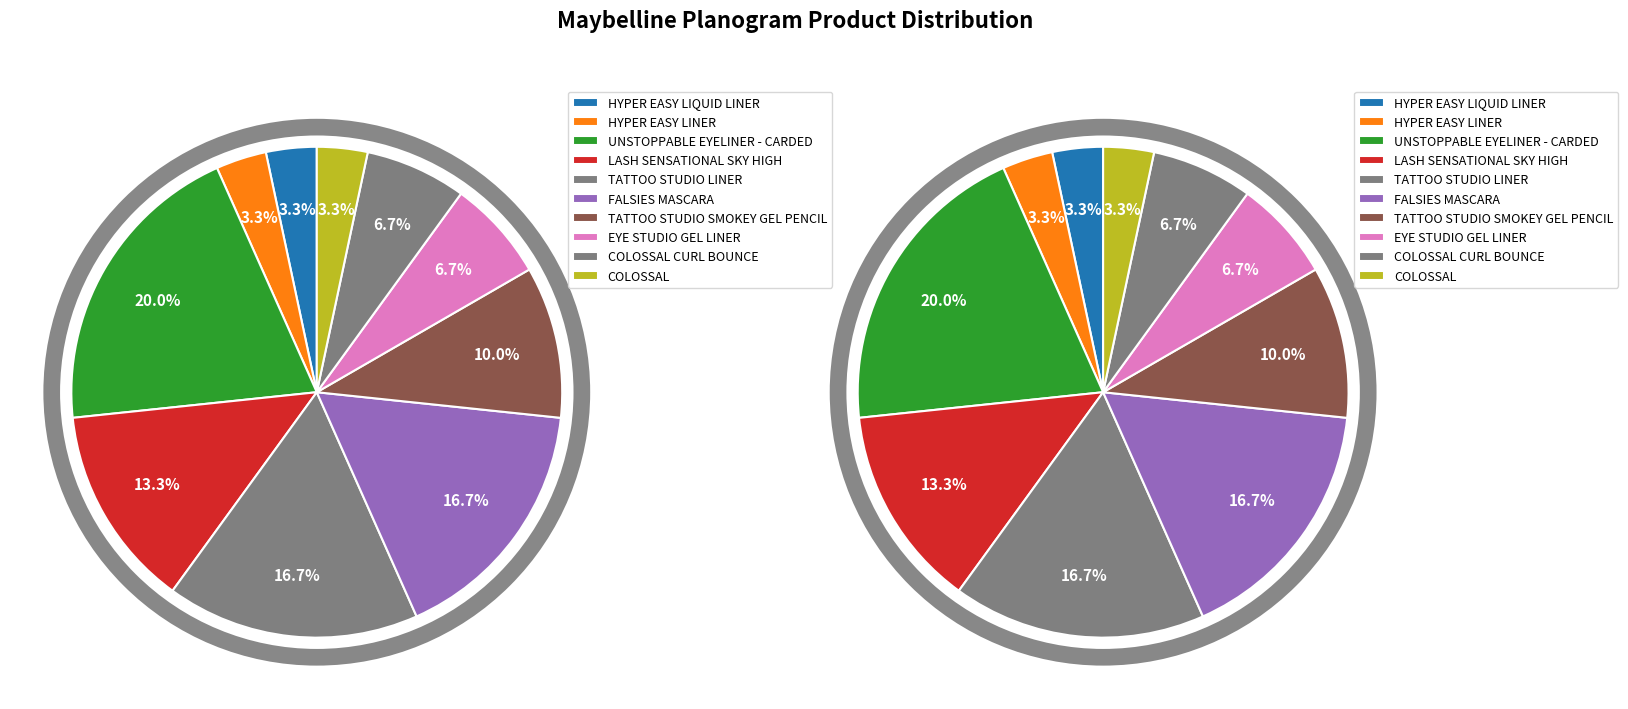

Does COLOSSAL represent more than half of the total?

No